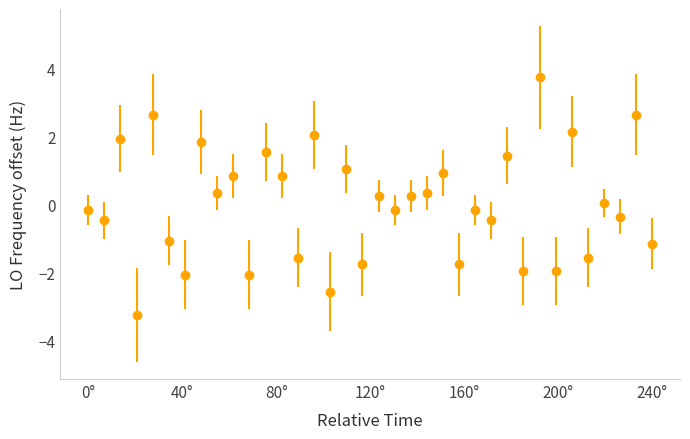

What is the difference between the second highest and minimum values?

5.9